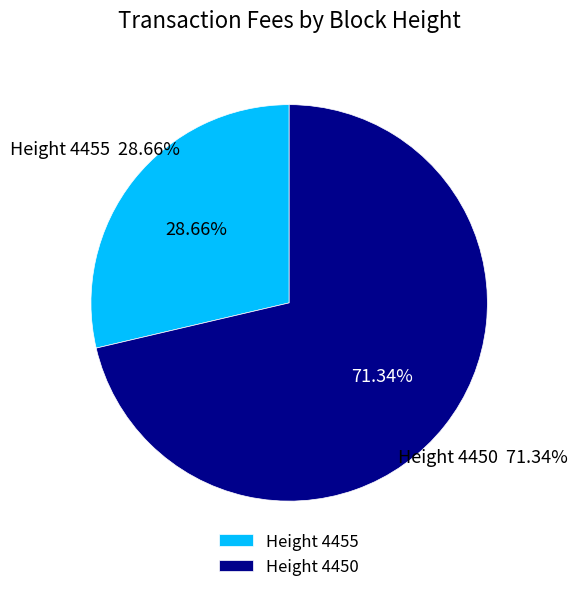

How many slices are in this pie chart?

2